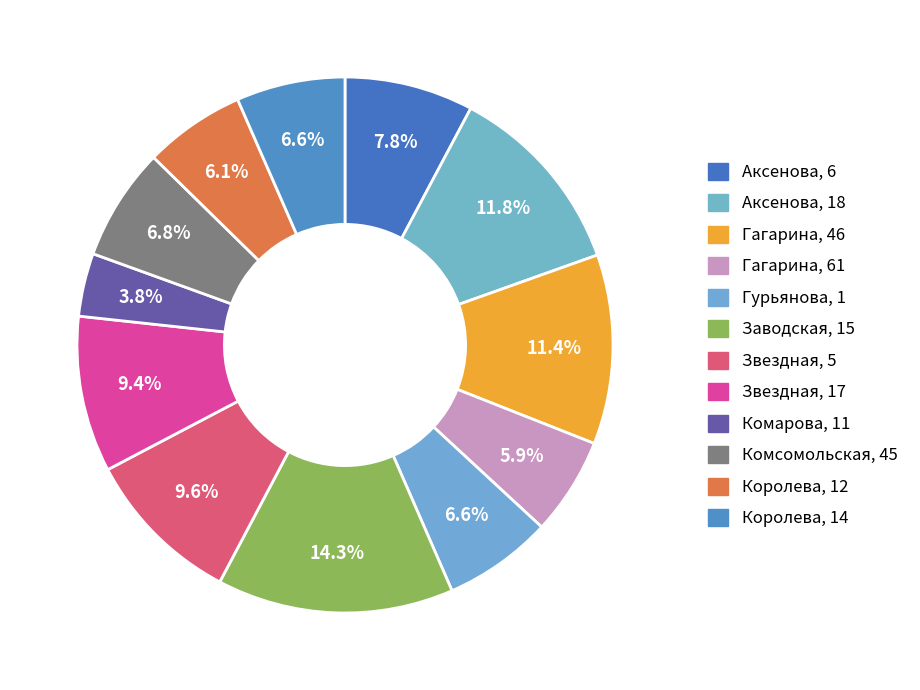

To the nearest percent, what percentage of the pie is Гурьянова, 1?

7%